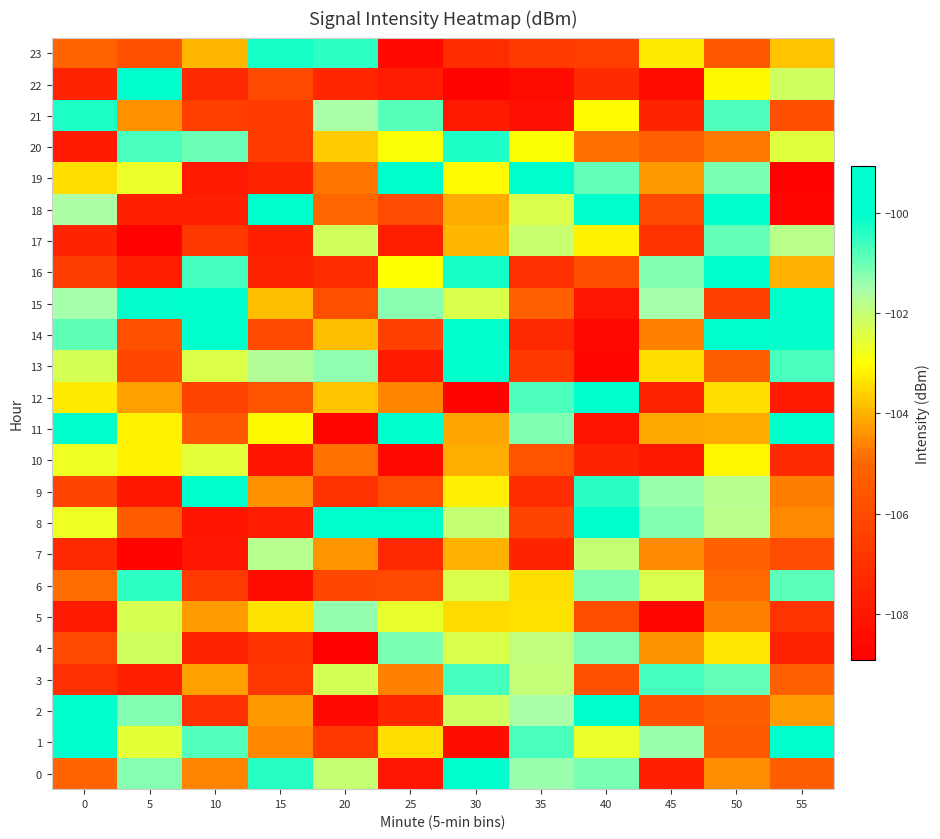

What is the smallest value displayed?

-108.9